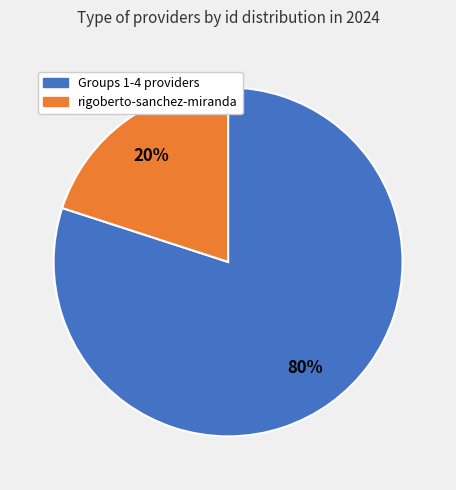

Rank the categories by value from lowest to highest.

rigoberto-sanchez-miranda, Groups 1-4 providers